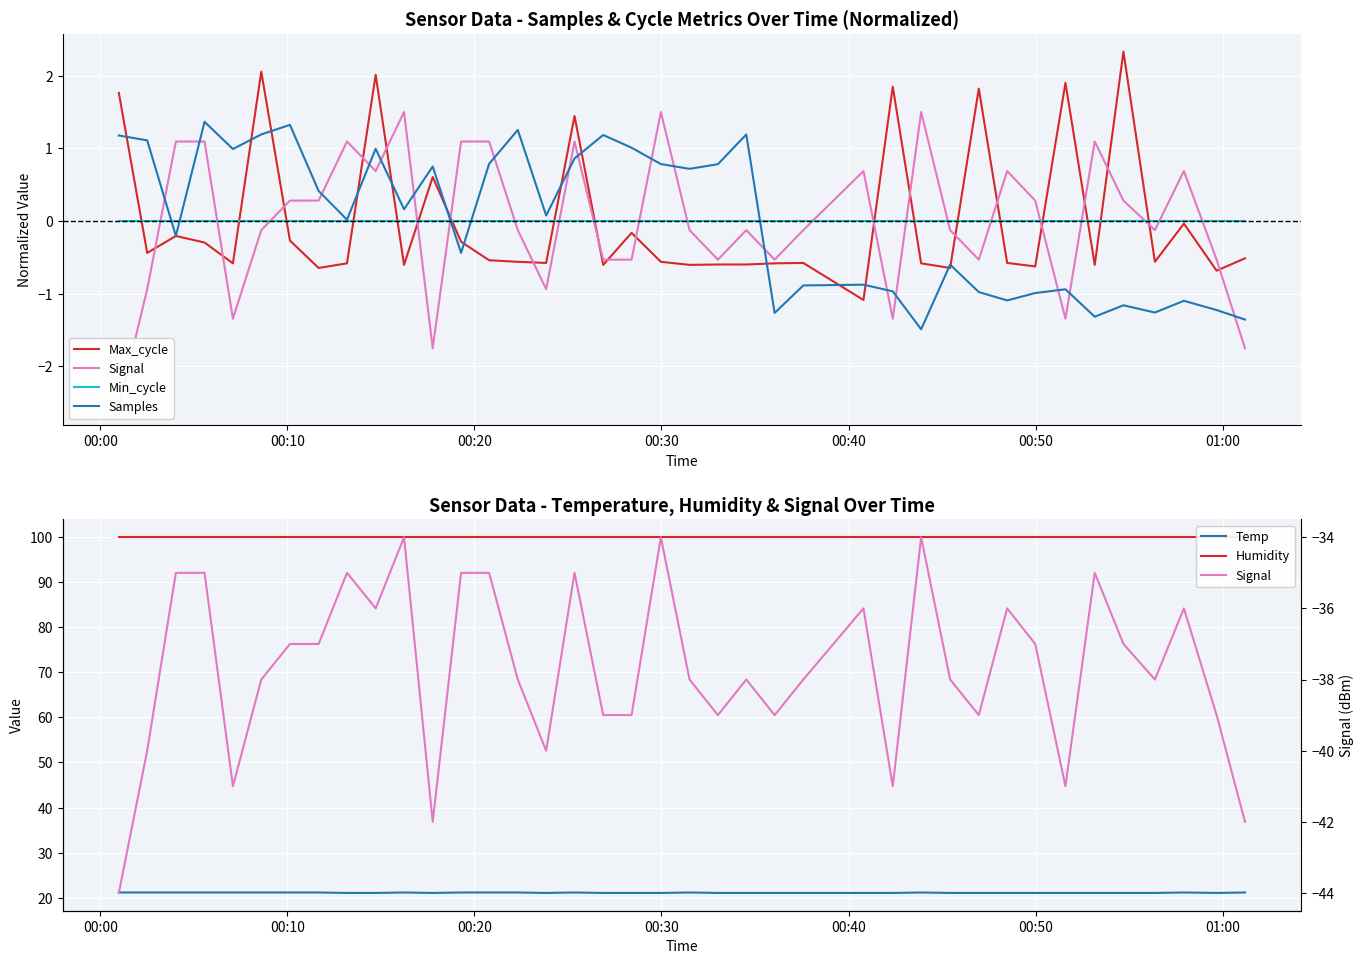

What is the minimum value for Max_cycle?

-1.1